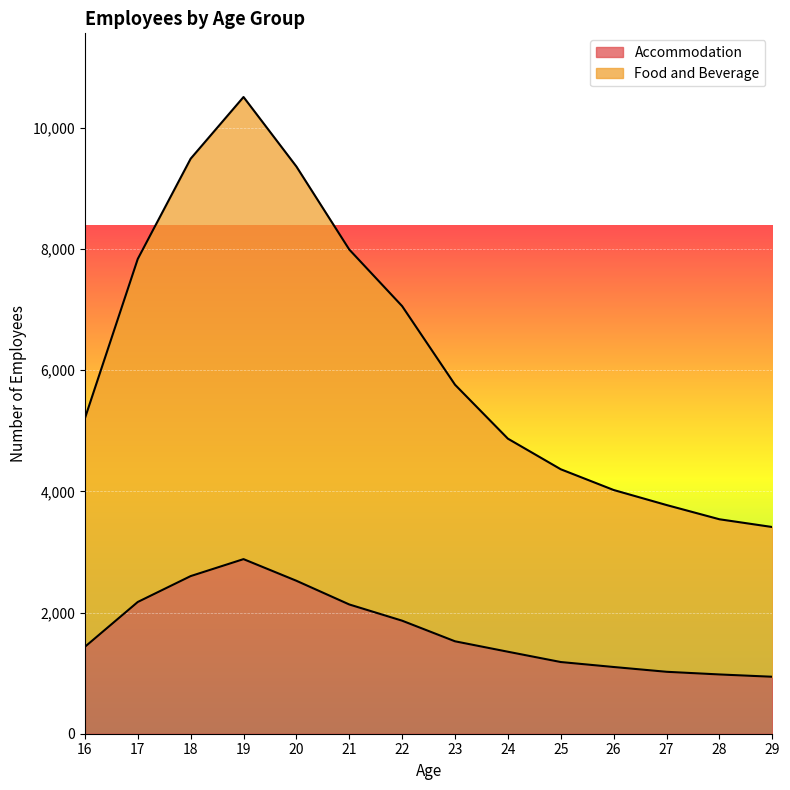

At 21, list the series in order from largest to smallest.

Food and Beverage, Accommodation